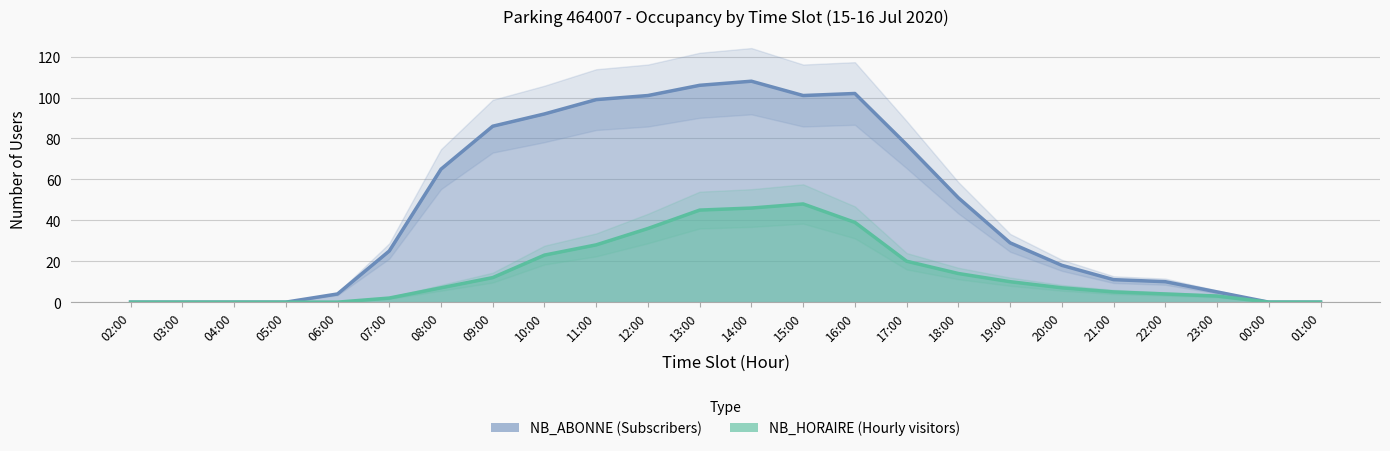

Count the number of categories in the chart.

24